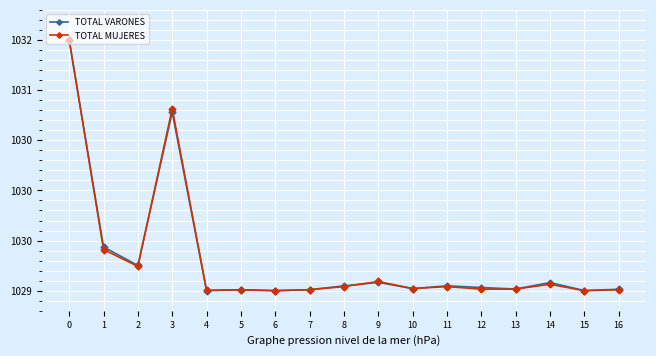

Between 6 and 11, which series saw the biggest shift?

TOTAL VARONES